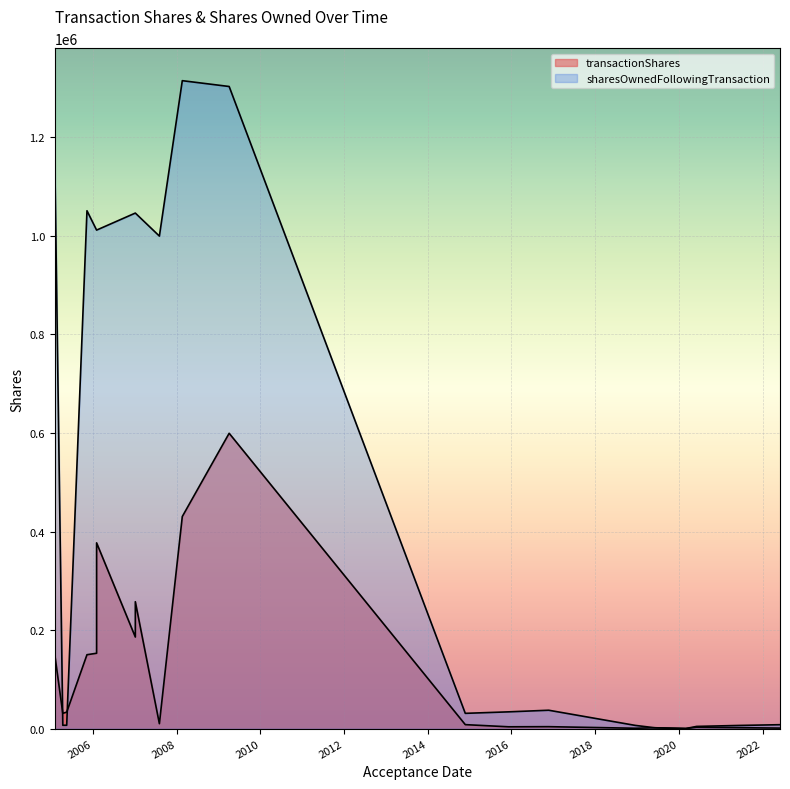

What is the spread (max minus min) of values at 2020-06-04?

1716